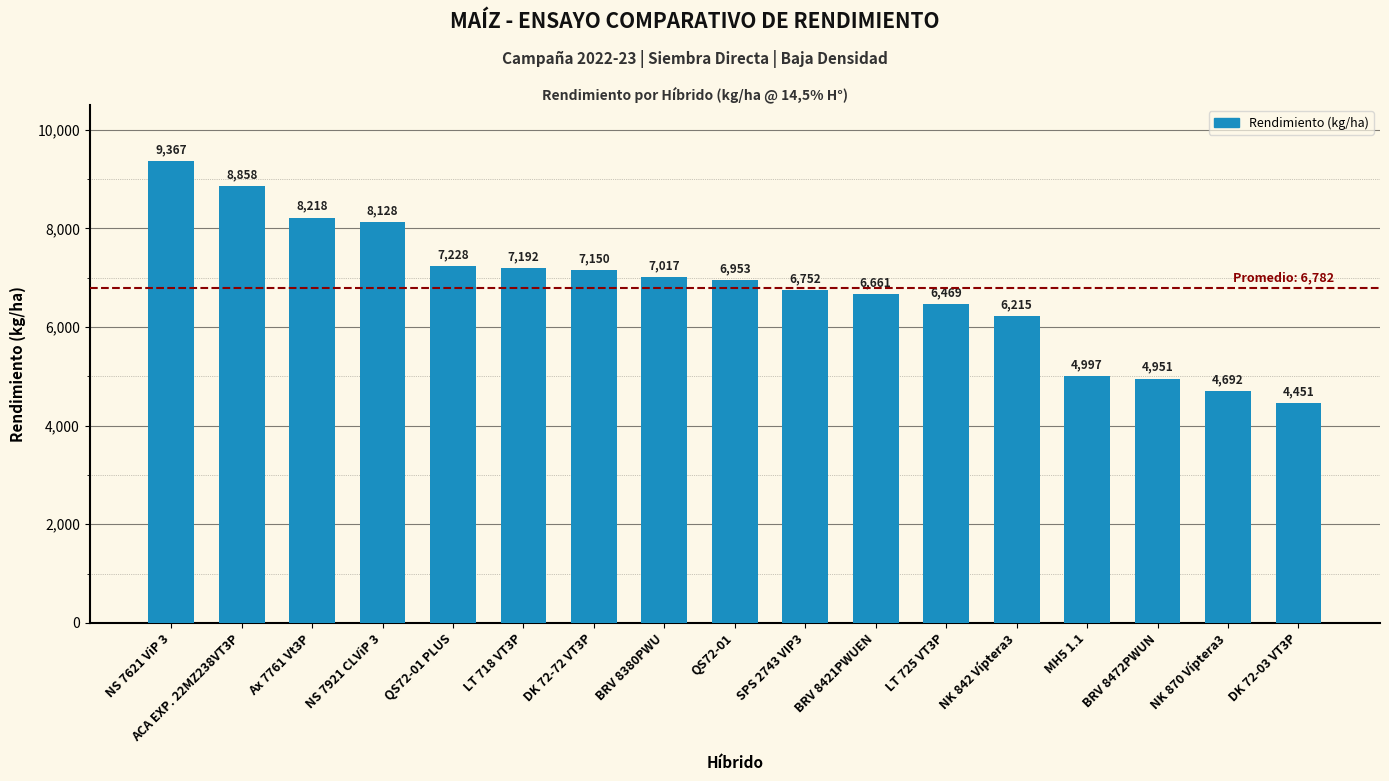

Between NK 842 Víptera3 and NS 7921 CLViP 3, which is larger?

NS 7921 CLViP 3